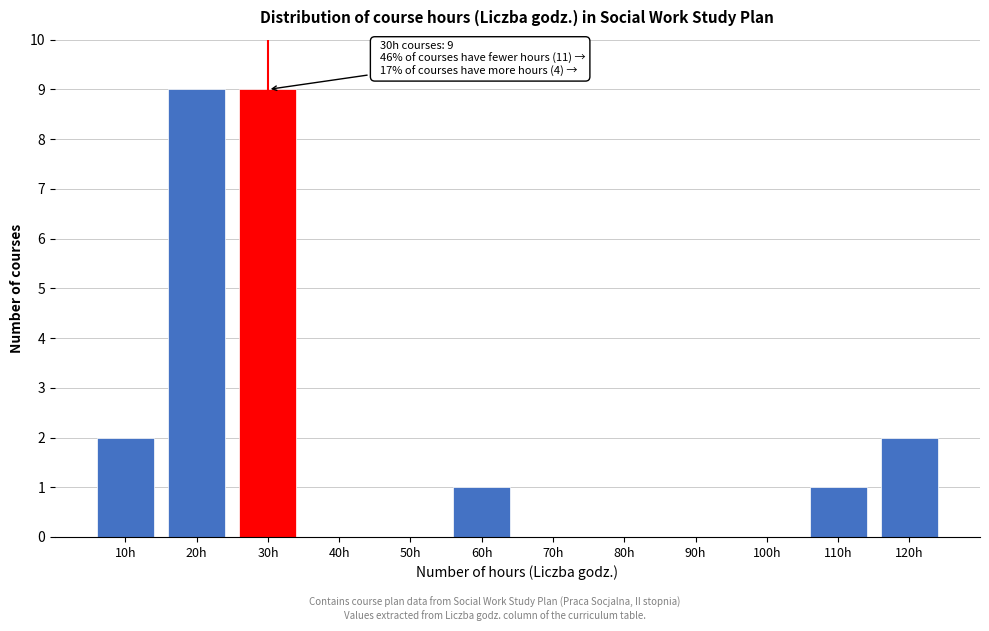

Reading left to right, transcribe all the data shown in this chart.

10h=2	20h=9	30h=9	40h=0	50h=0	60h=1	70h=0	80h=0	90h=0	100h=0	110h=1	120h=2